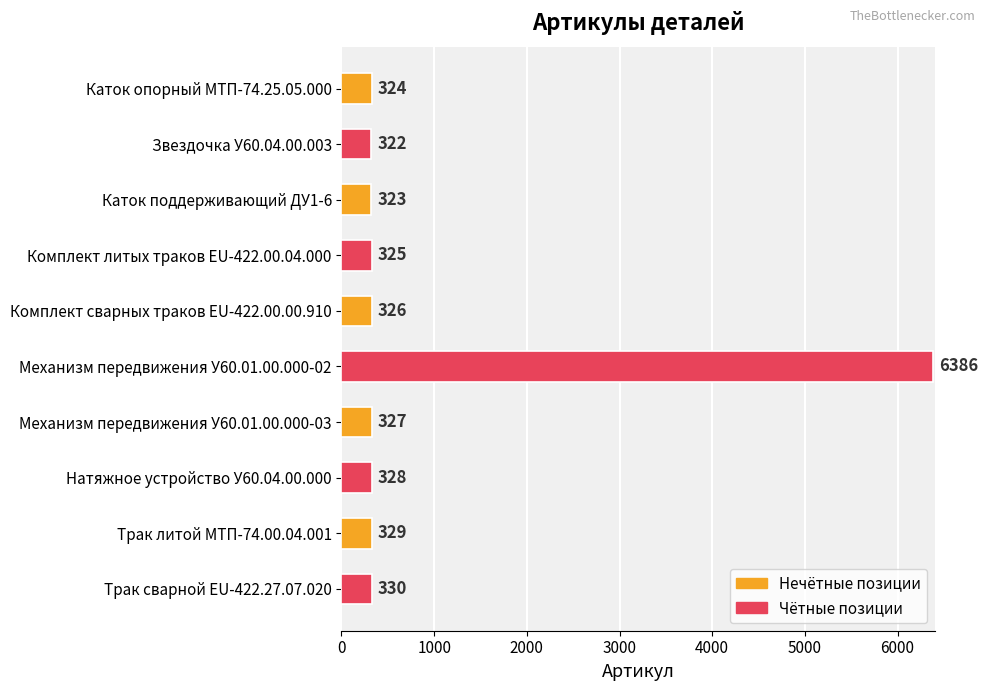

How many bars are there in total?

10